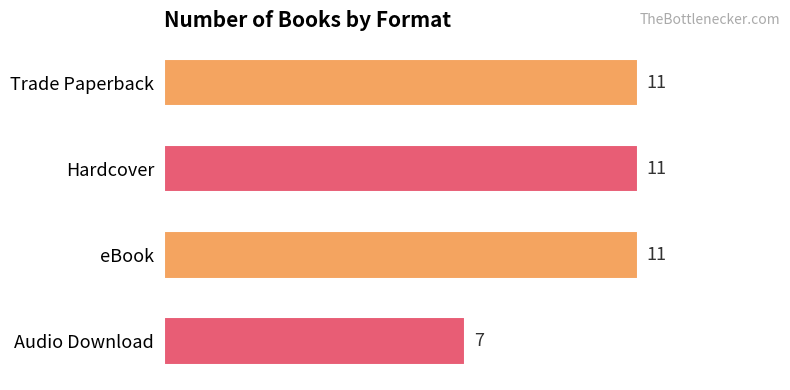

What is the maximum value shown in the chart?

11